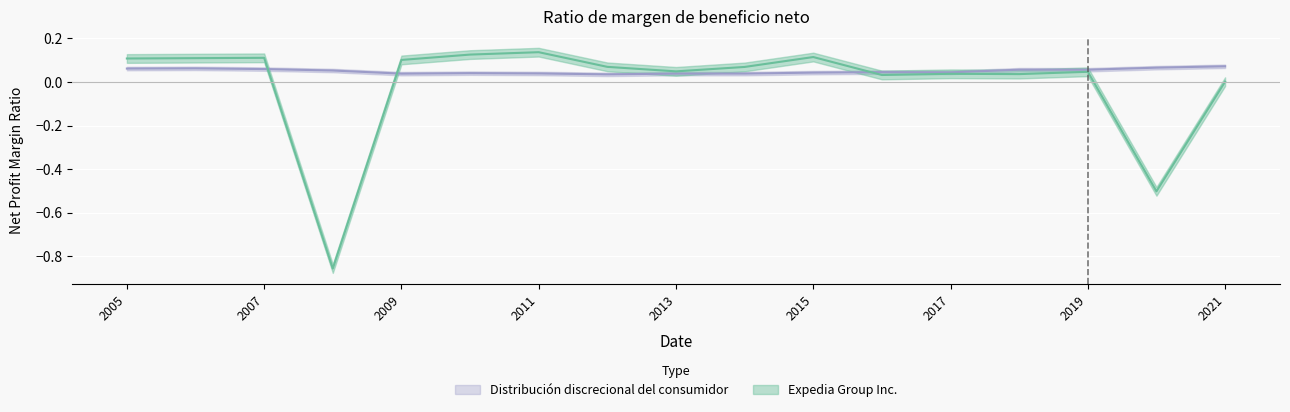

How many data points in Expedia Group Inc. are less than 0?

2